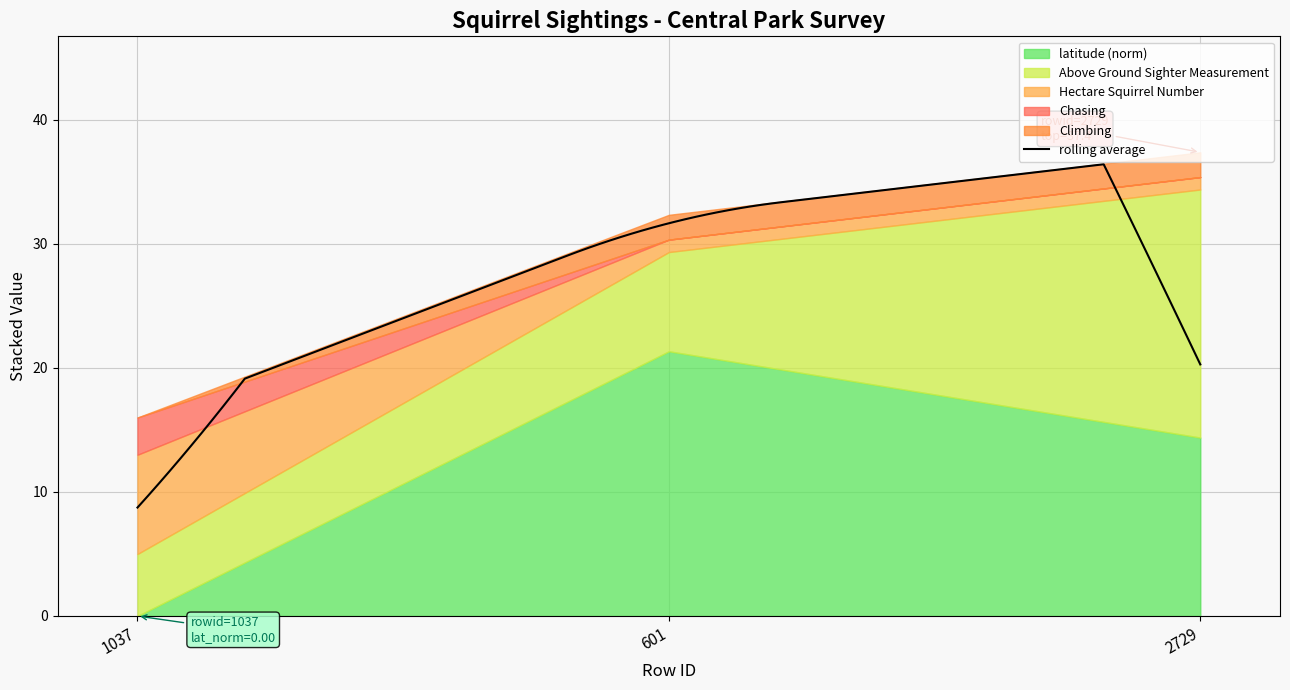

What is the minimum value for rolling average?

8.7